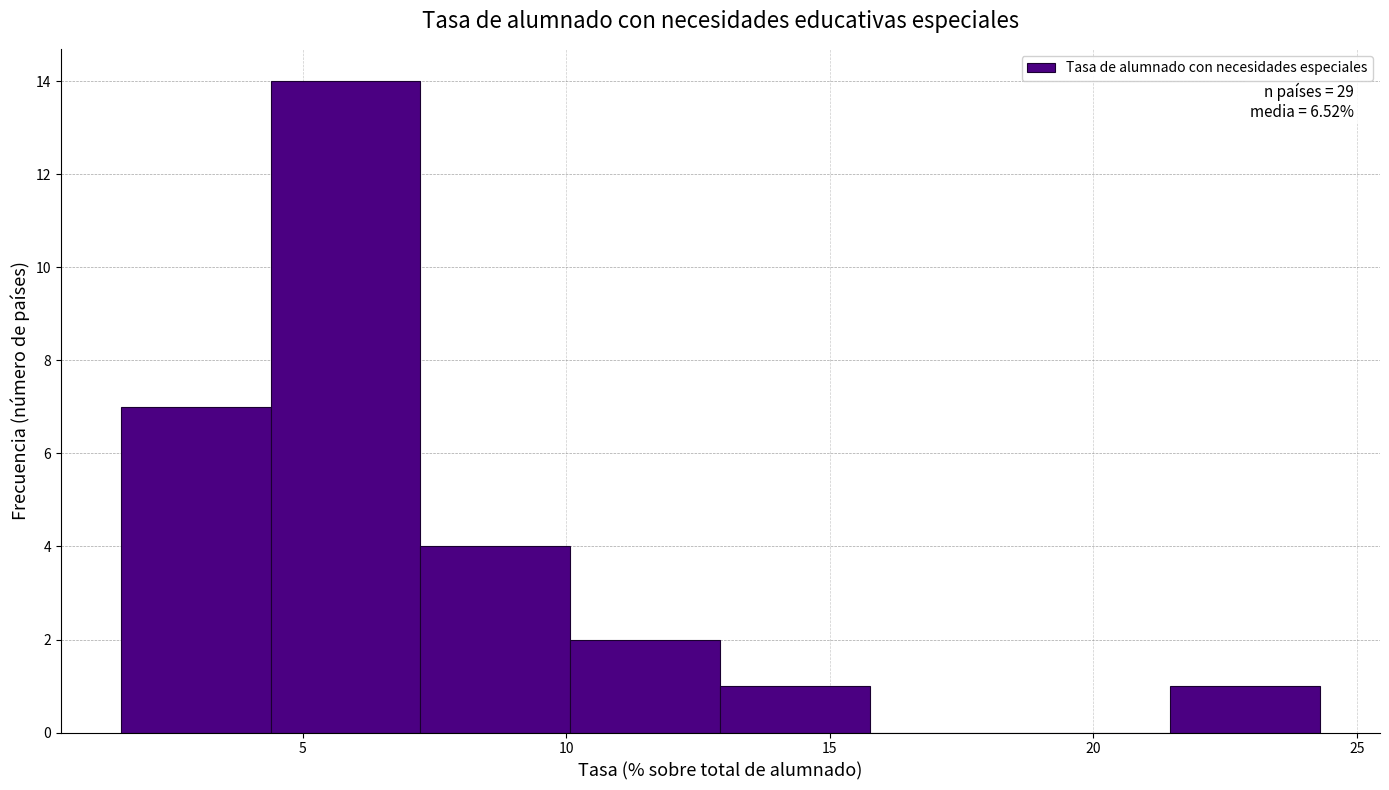

Over which range of the x-axis is the bar tallest?

4.5 to 7.0